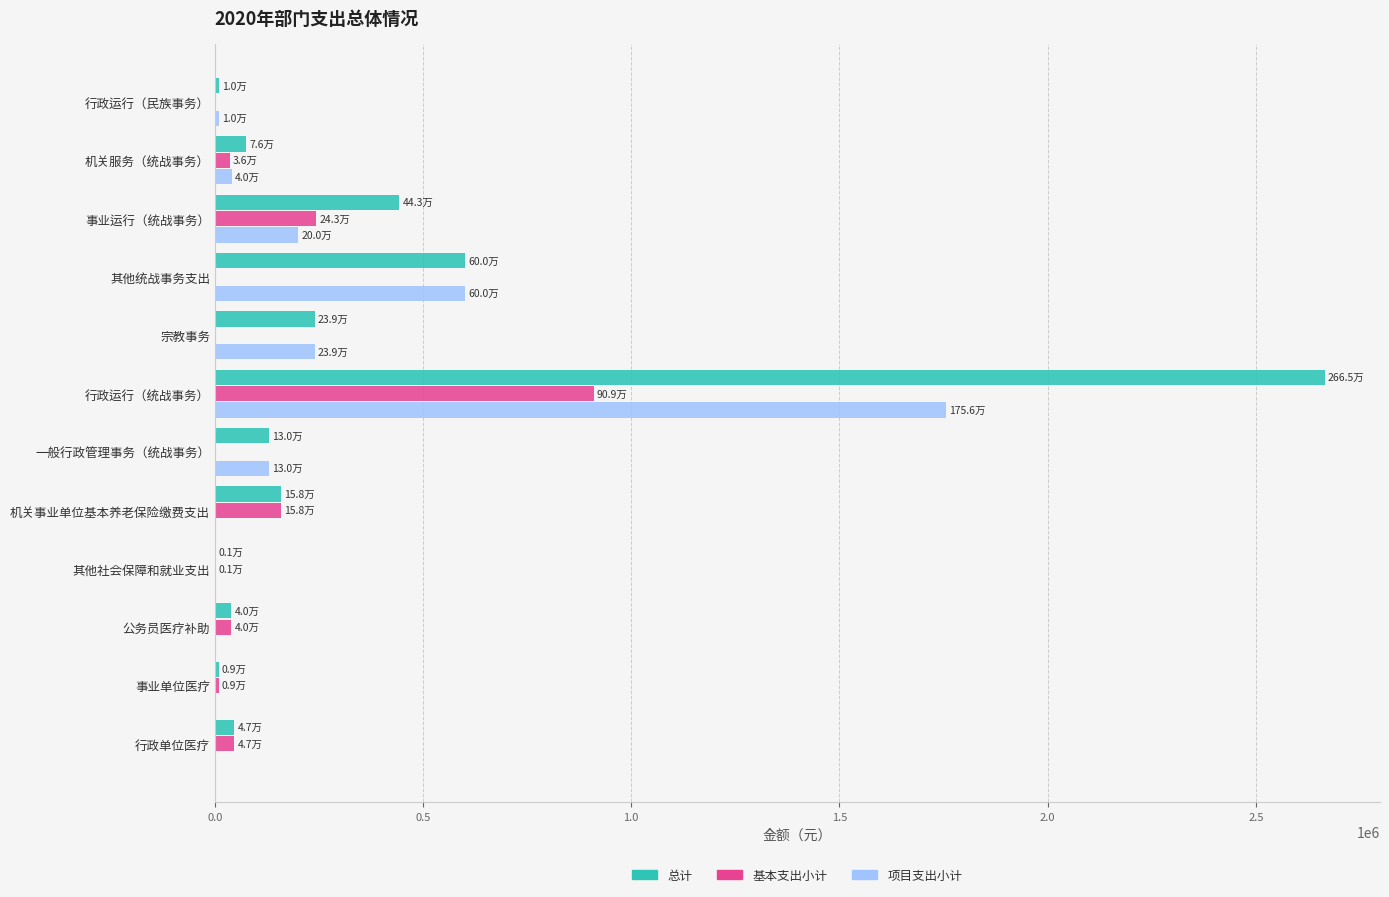

What is the sum of all 总计 values?

4418148.5